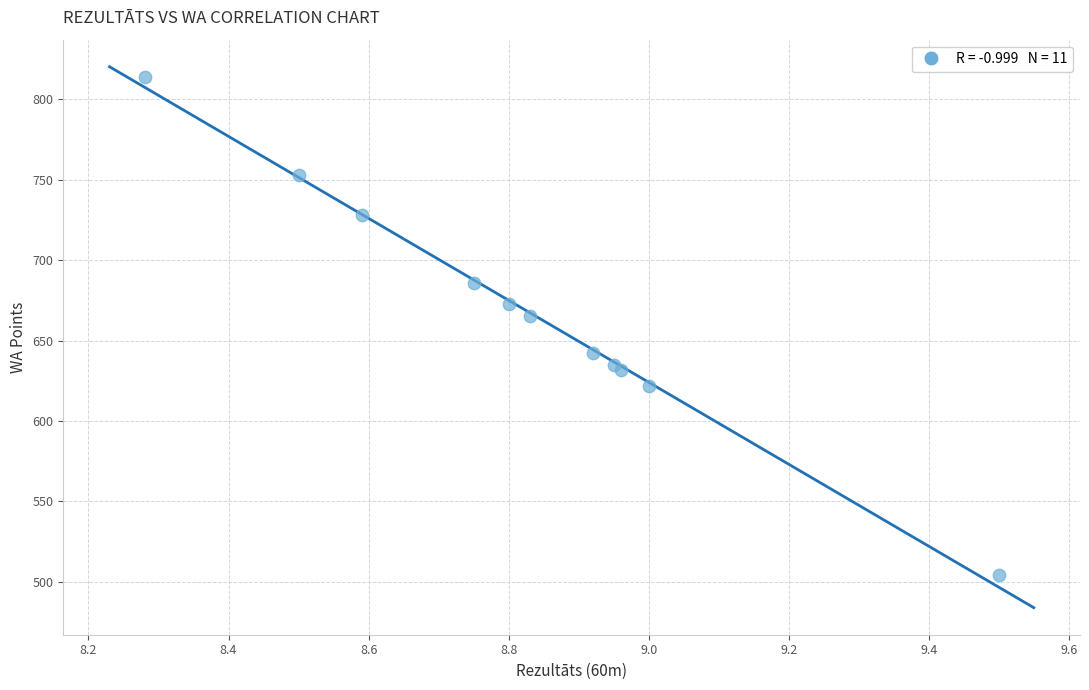

What Y value in the scatter plot is closest to 659?

665